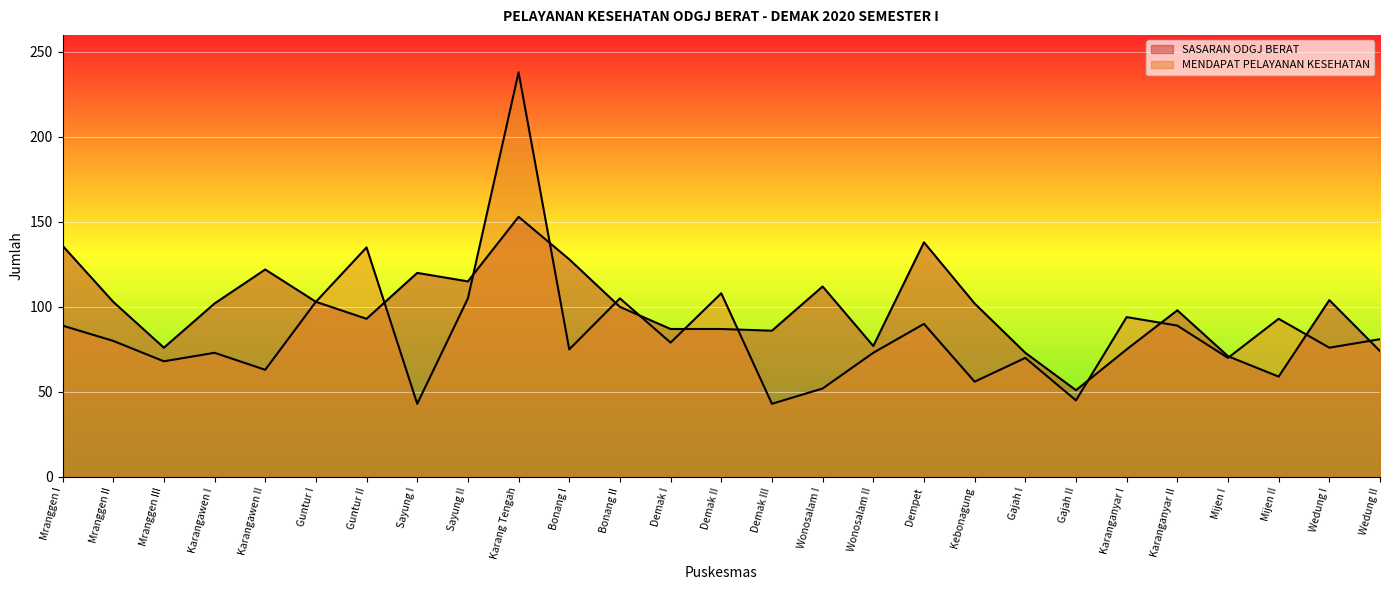

What is the sum of the MENDAPAT PELAYANAN KESEHATAN values at Bonang II and Mranggen I?

194